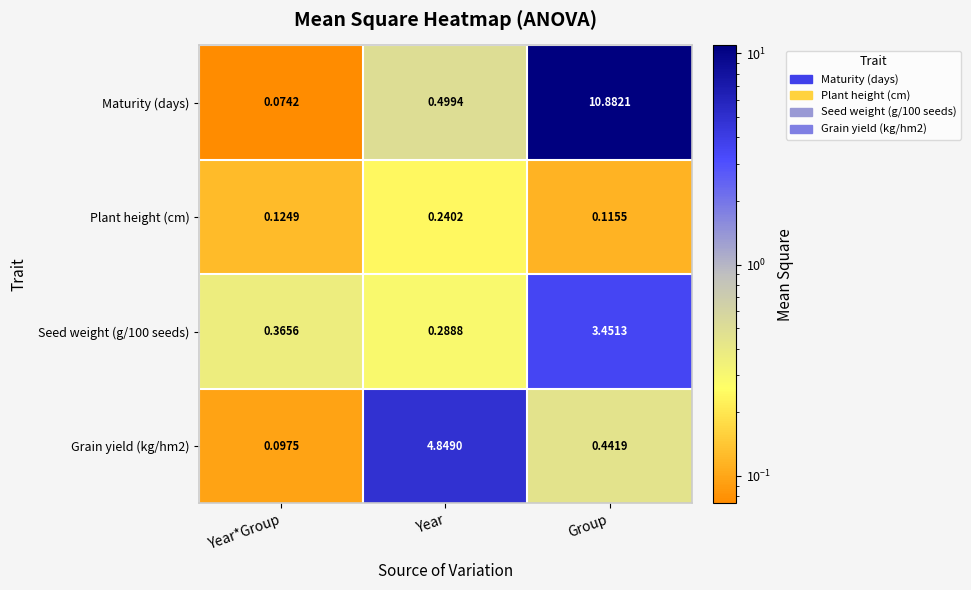

Which series has the widest spread of values?

Maturity (days)